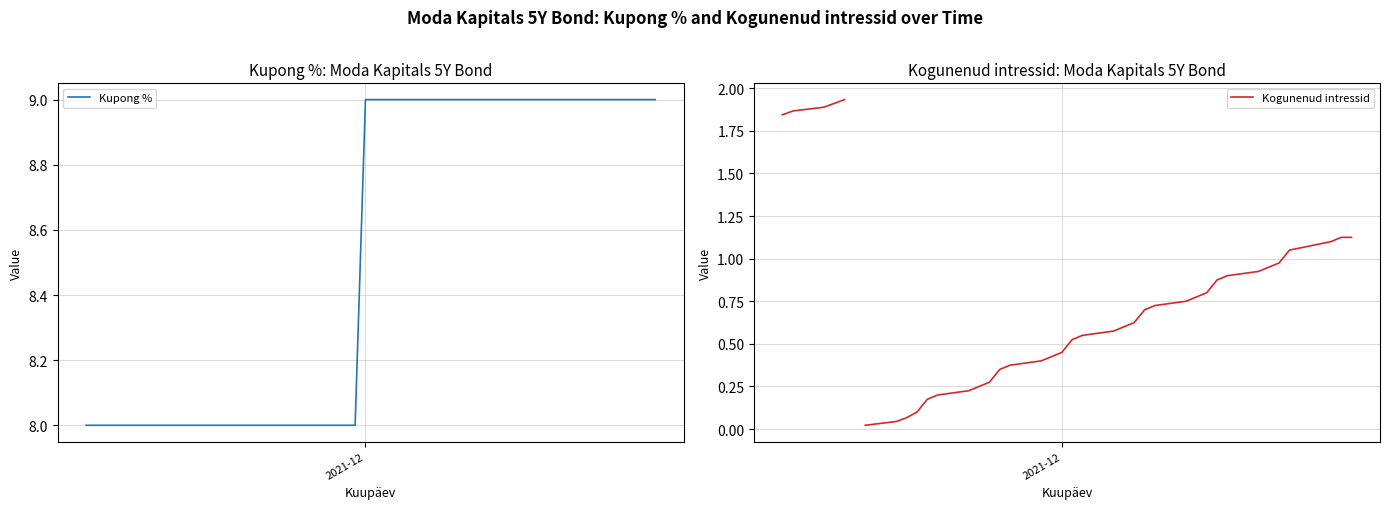

What is the lowest value of the Kupong % series?

8